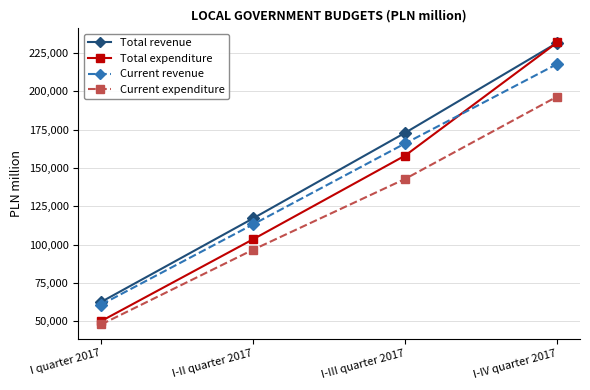

True or false: Total revenue has more than 2 points higher than both neighbors.

False